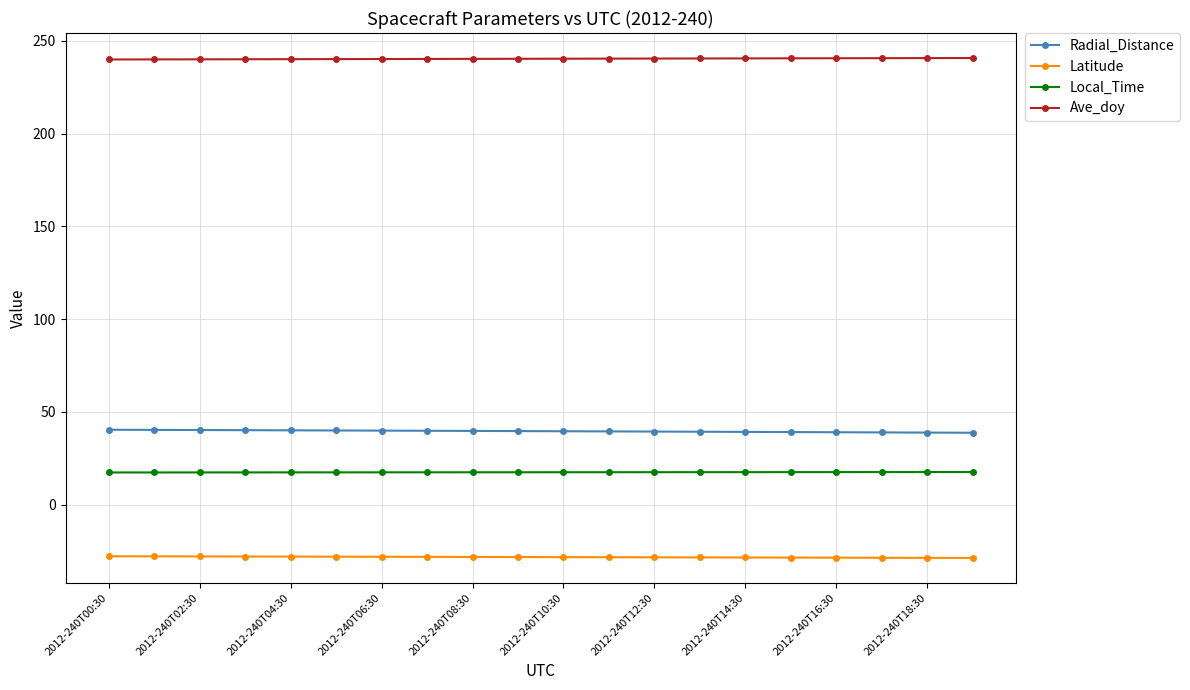

What is the average value of the Local_Time series?

17.5